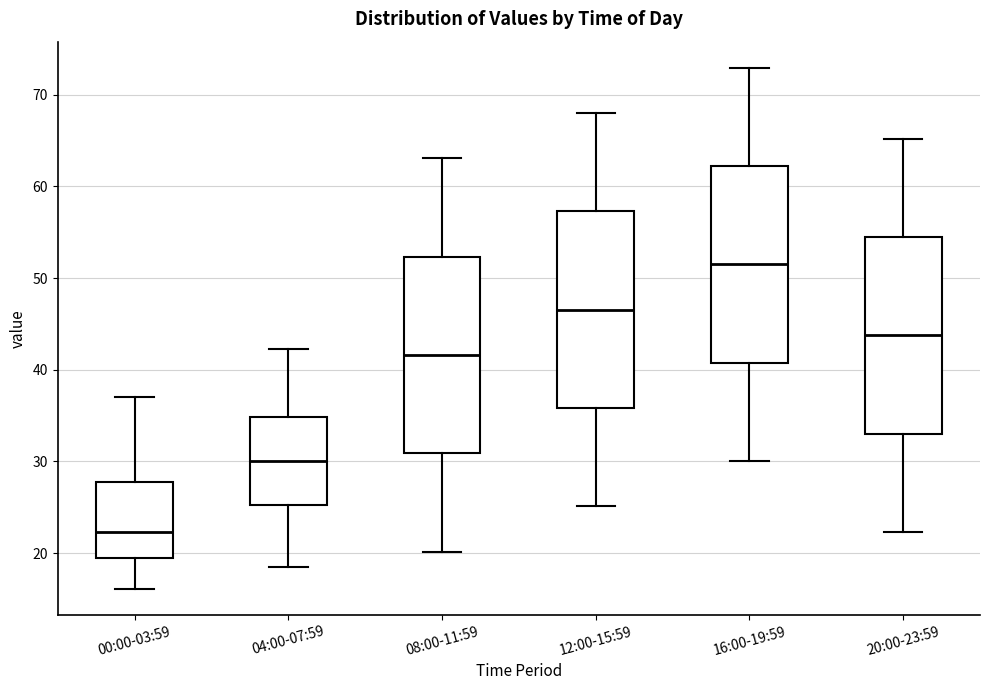

Which box has the lowest median line?

00:00-03:59